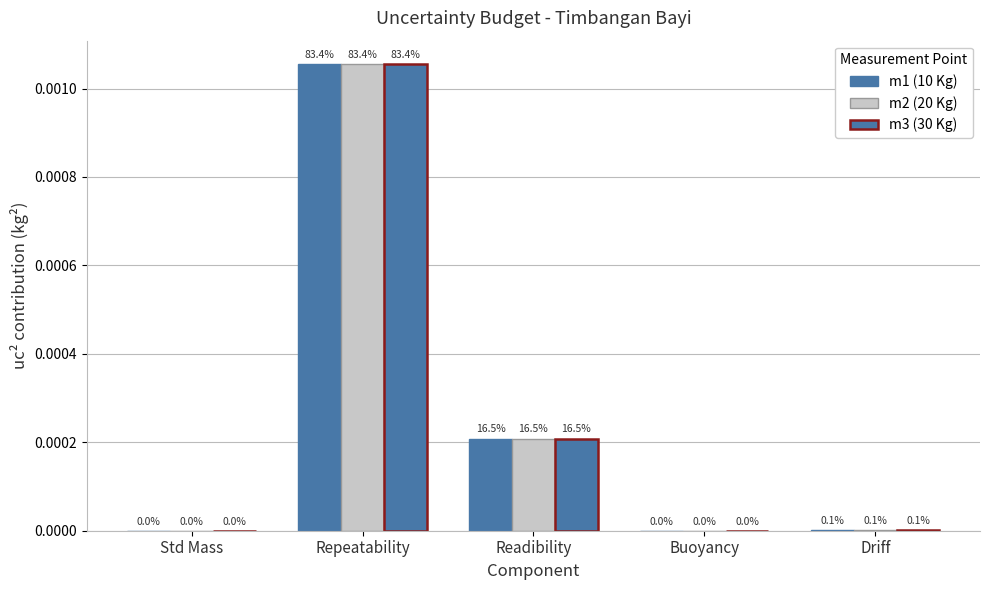

List the labels in order of m2 (20 Kg) value, smallest first.

Buoyancy, Std Mass, Driff, Readibility, Repeatability